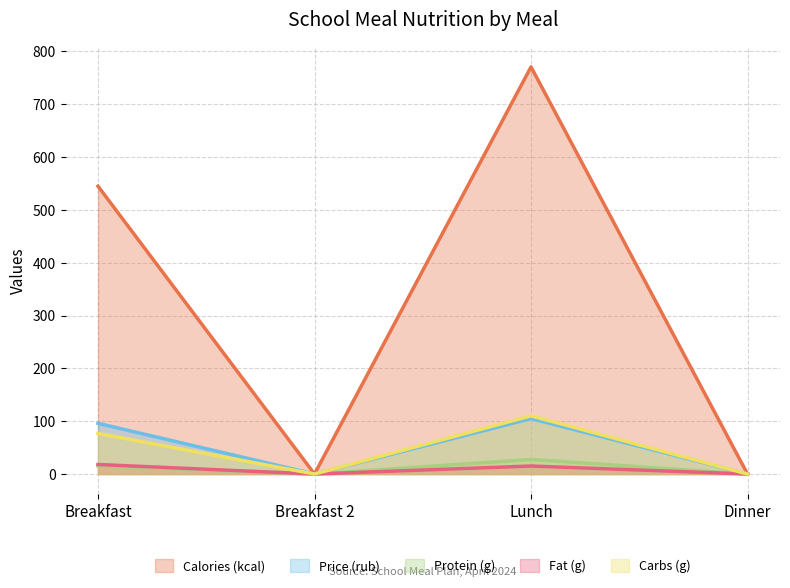

True or false: Calories_Breakfast has more than 0 interior local peaks.

False